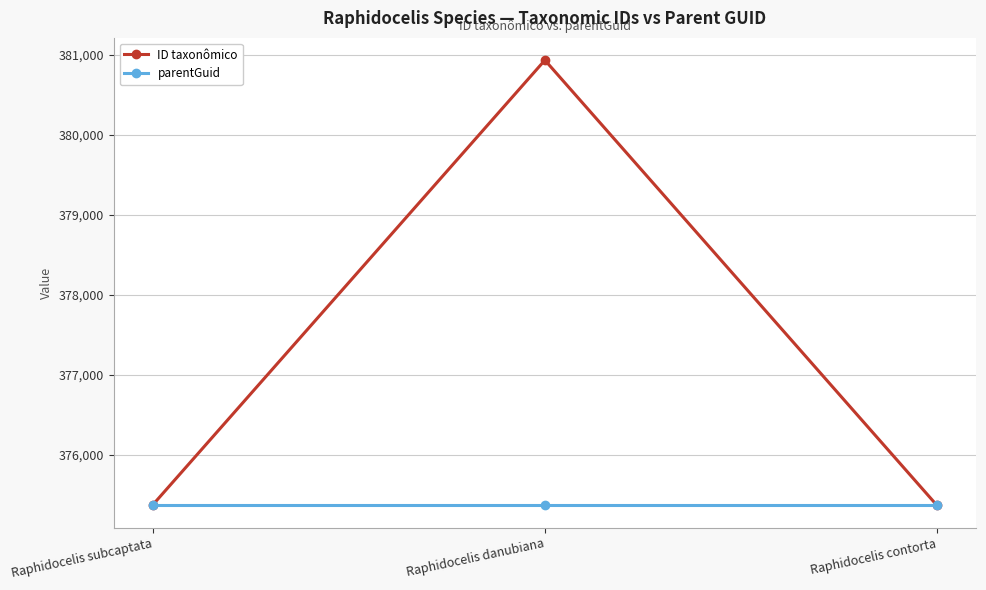

How many lines are shown in the chart?

2